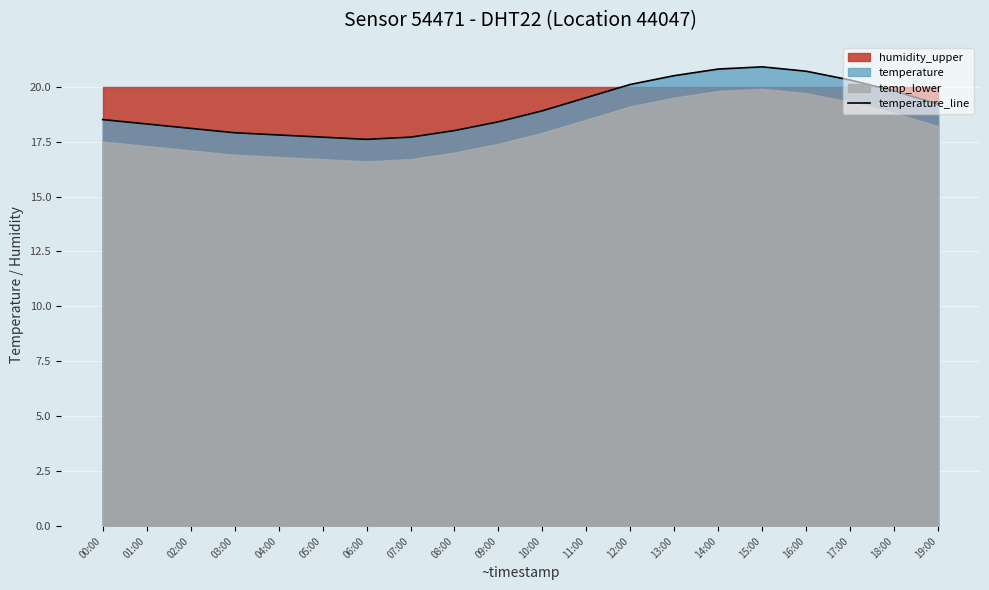

What is the maximum value shown in the chart?

20.9